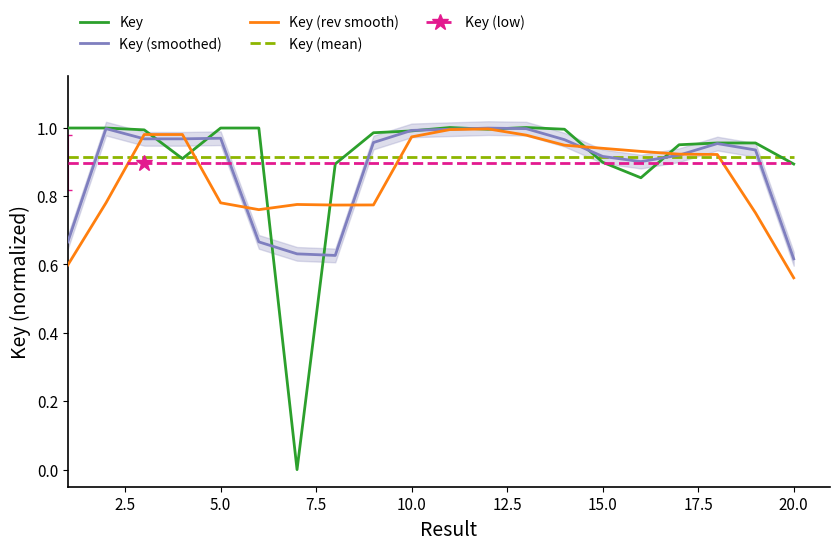

Reading left to right, what are all the values shown in this chart?

1=1.0	2=1.0	3=1.0	4=0.9	5=1.0	6=1.0	7=0.0	8=0.9	9=1.0	10=1.0	11=1.0	12=1.0	13=1.0	14=1.0	15=0.9	16=0.9	17=0.9	18=1.0	19=1.0	20=0.9